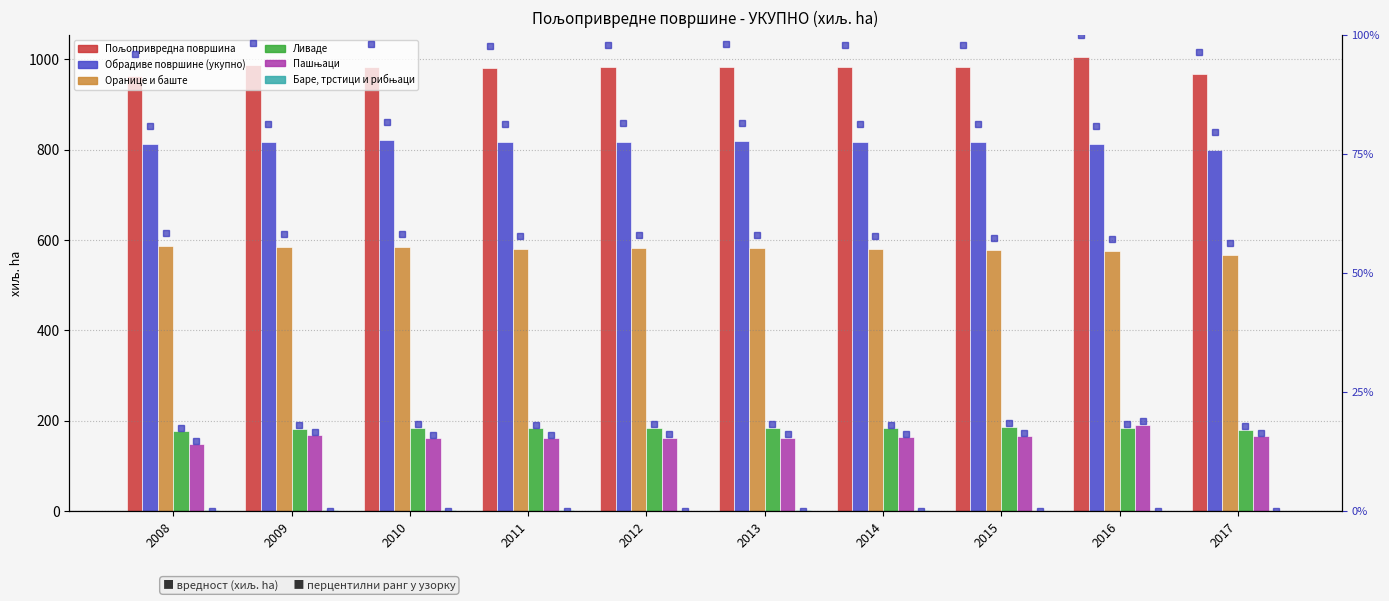

How many values in the Пољопривредна површина series exceed 983?

4